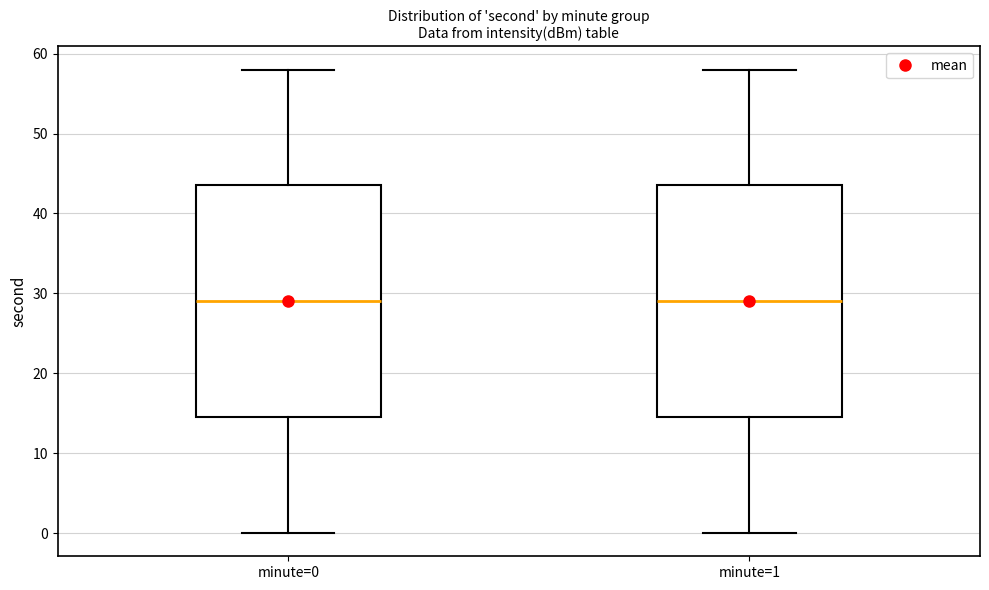

Where is the upper edge of the box for minute=0 on the y-axis? The values are not printed on the chart, so give them approximately, as read against the axis.

44